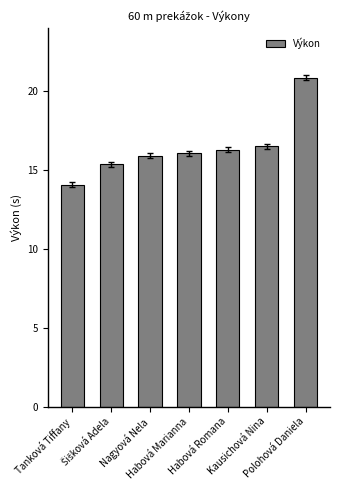

Reading left to right, transcribe all the data shown in this chart.

14.0	15.3	15.9	16.0	16.3	16.5	20.8